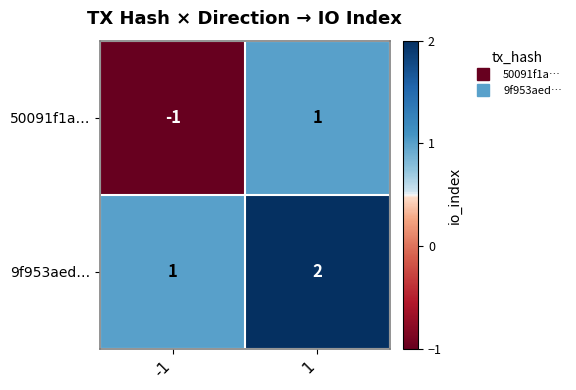

Is it true that 9f953aed… equals 2 at -1?

False